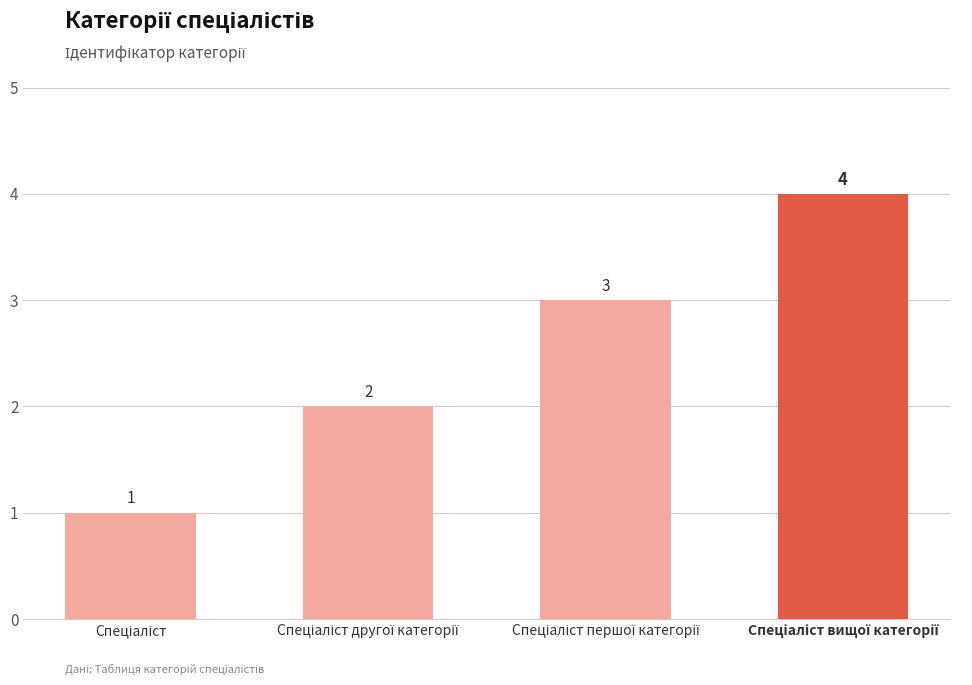

How many data points are less than 3?

2